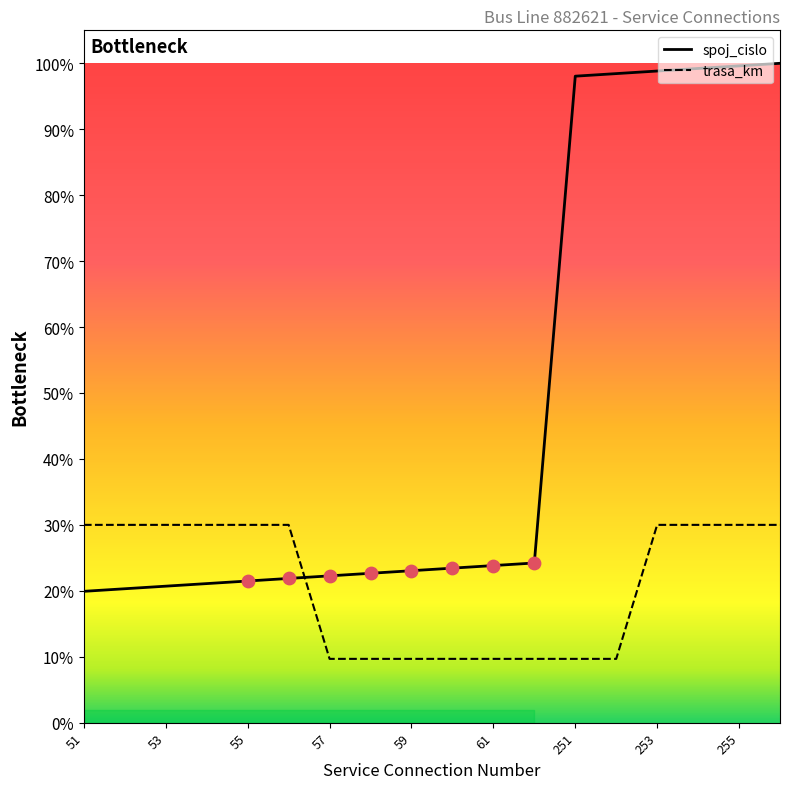

Which series reaches the maximum Y coordinate?

spoj_cislo